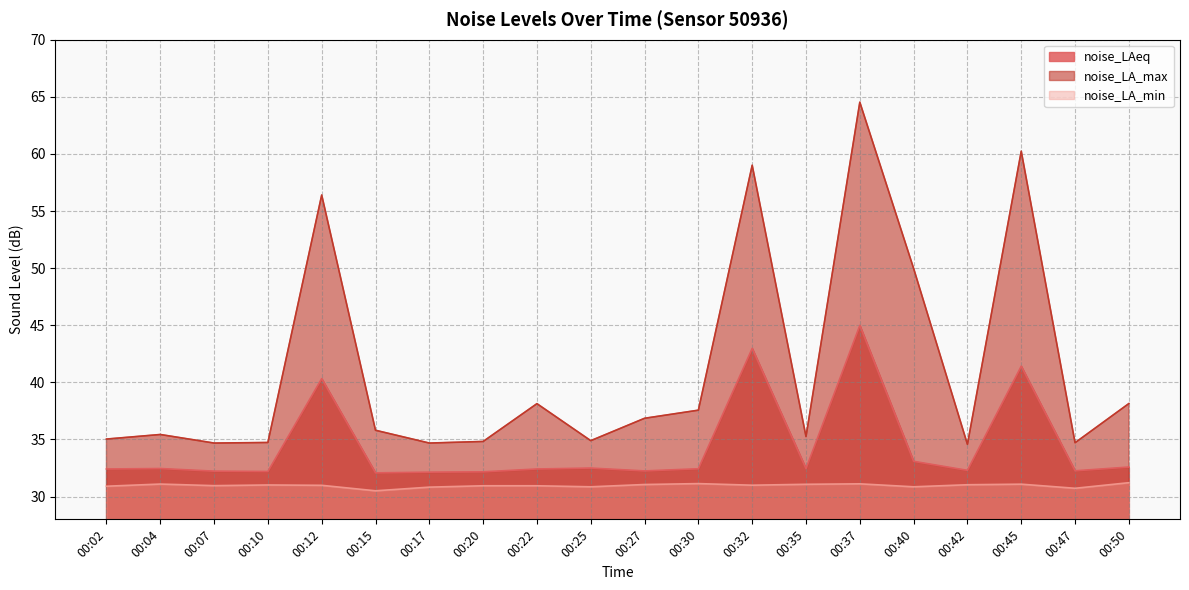

At how many categories does at least one series exceed 37?

8